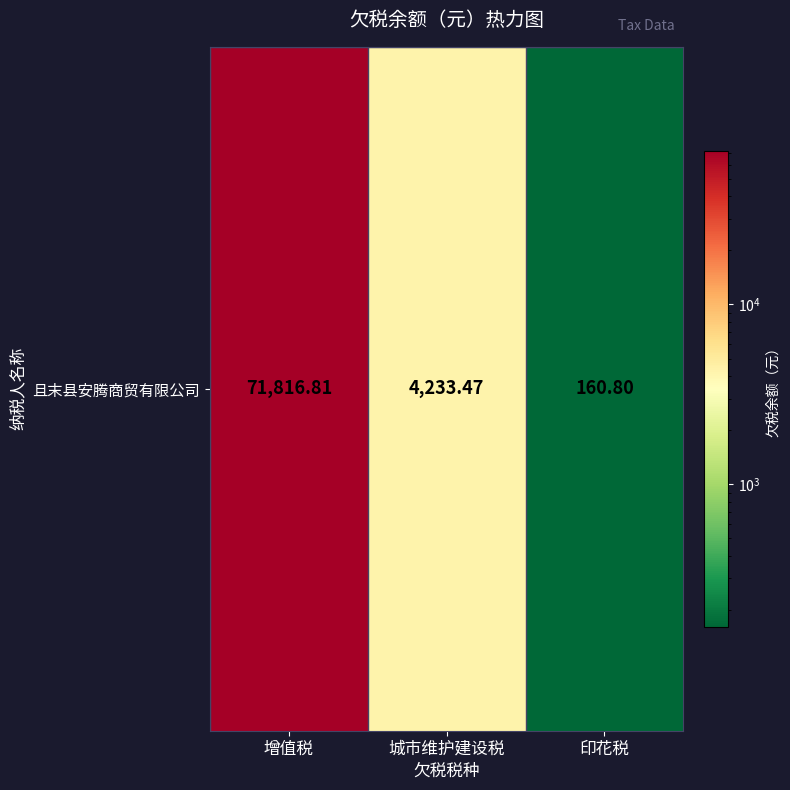

List the labels in order of value, smallest first.

印花税, 城市维护建设税, 增值税